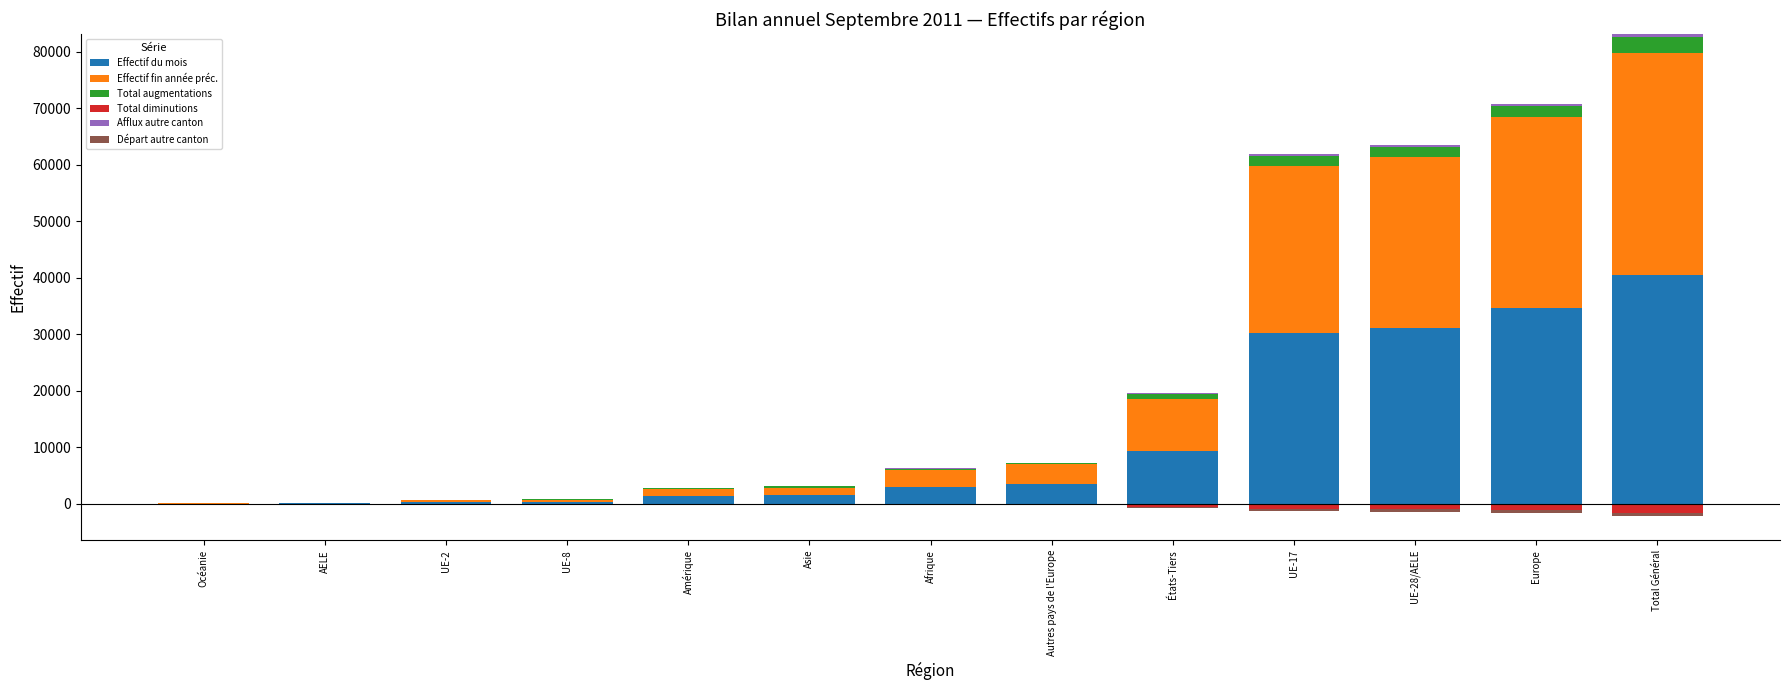

How many distinct data groups are displayed?

6